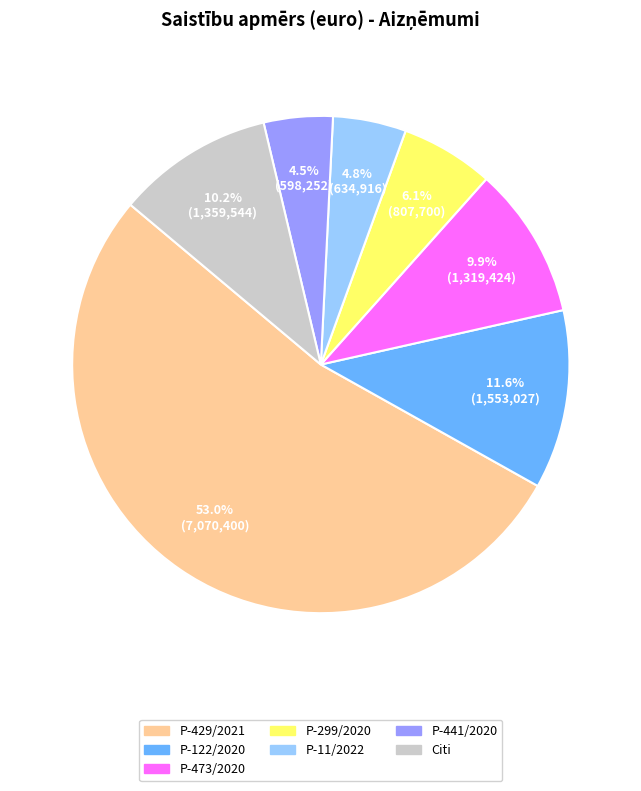

How many segments does this pie chart have?

7